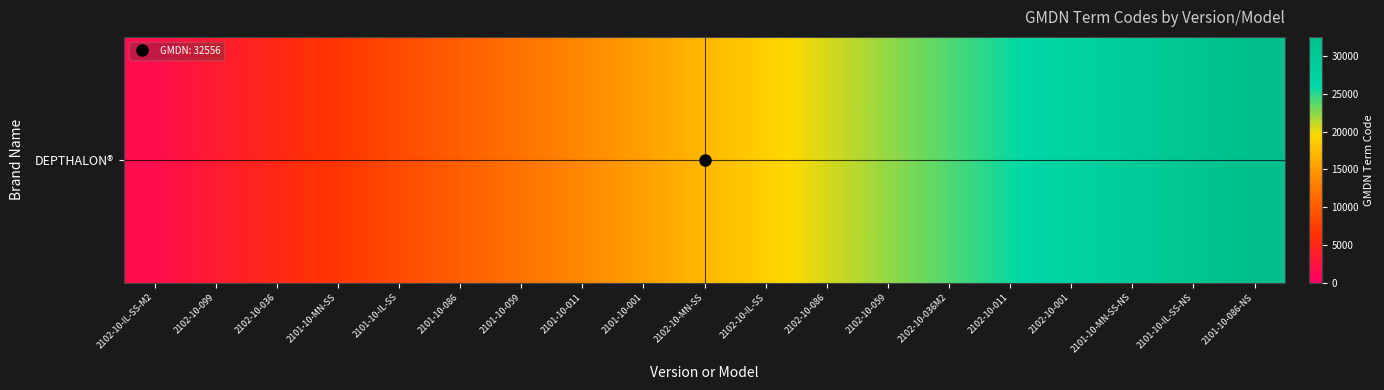

How many data points are less than 17134?

9